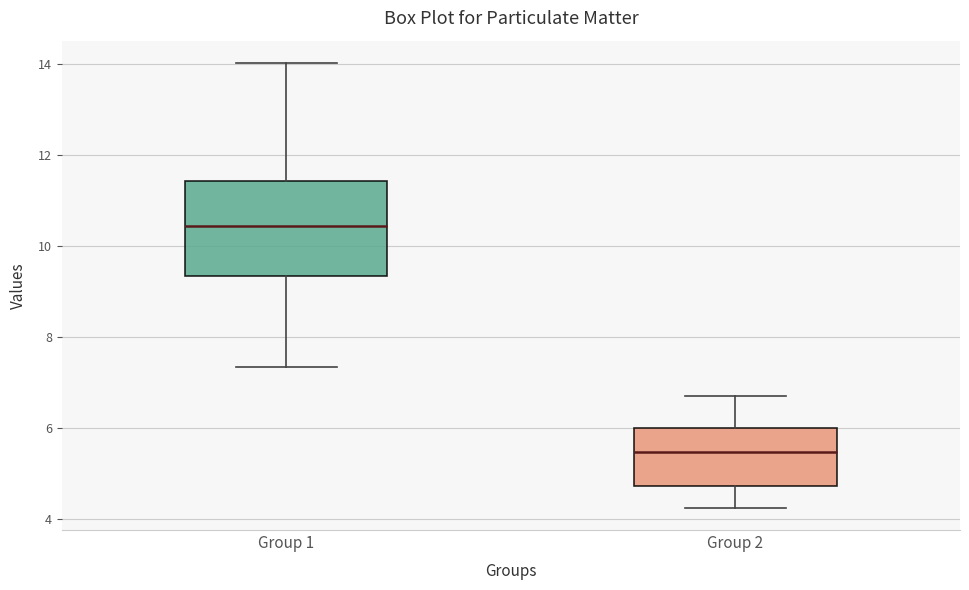

Which box has the highest median line?

Group 1